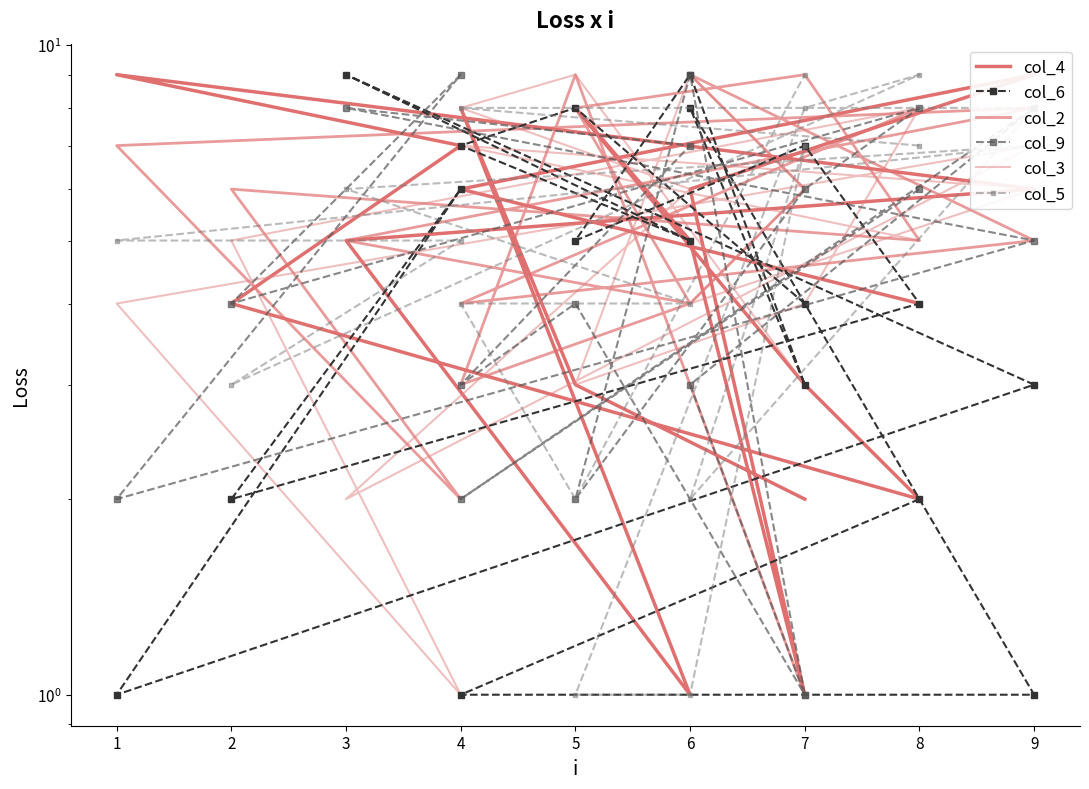

What is the smallest value displayed?

1